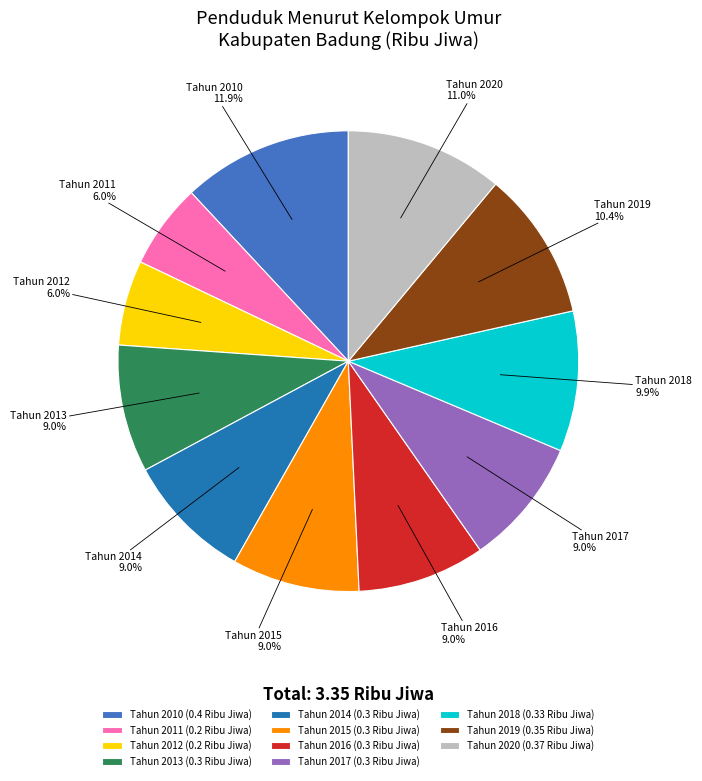

How many segments does this pie chart have?

11